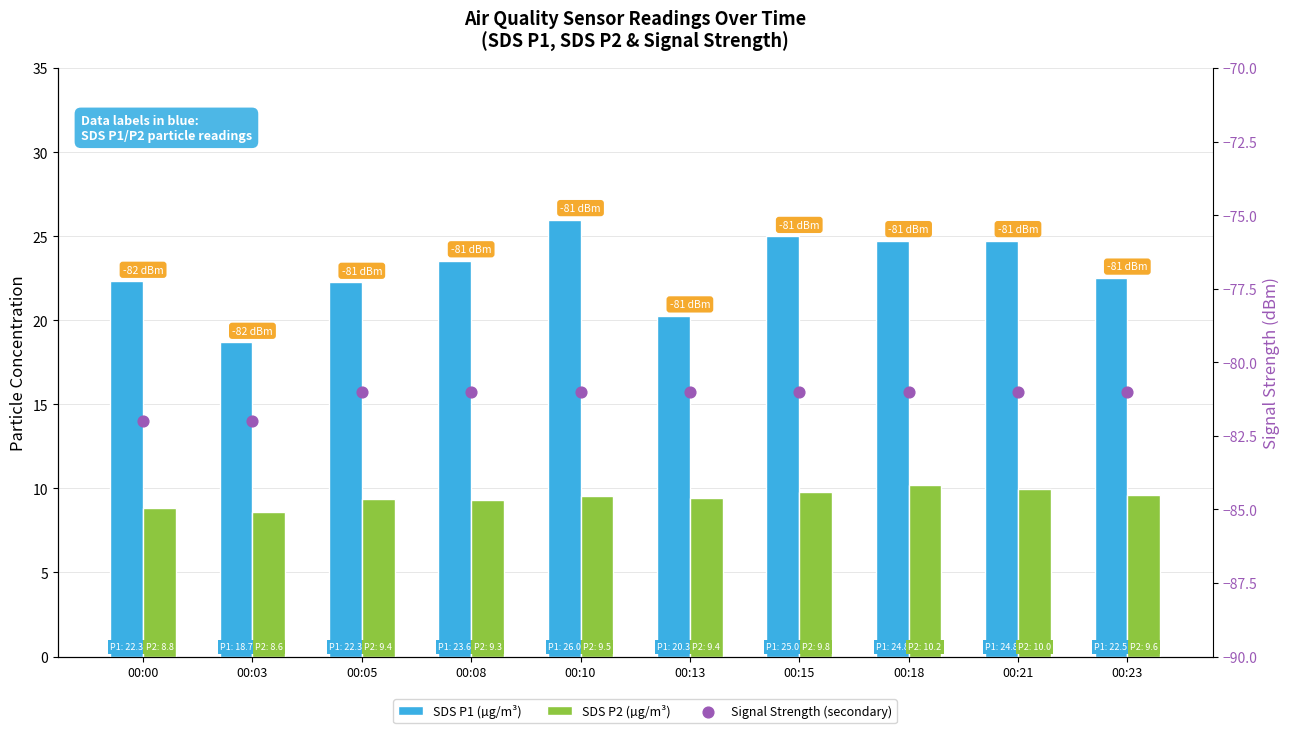

Which series has the widest spread of Y values?

SDS P1 (µg/m³)